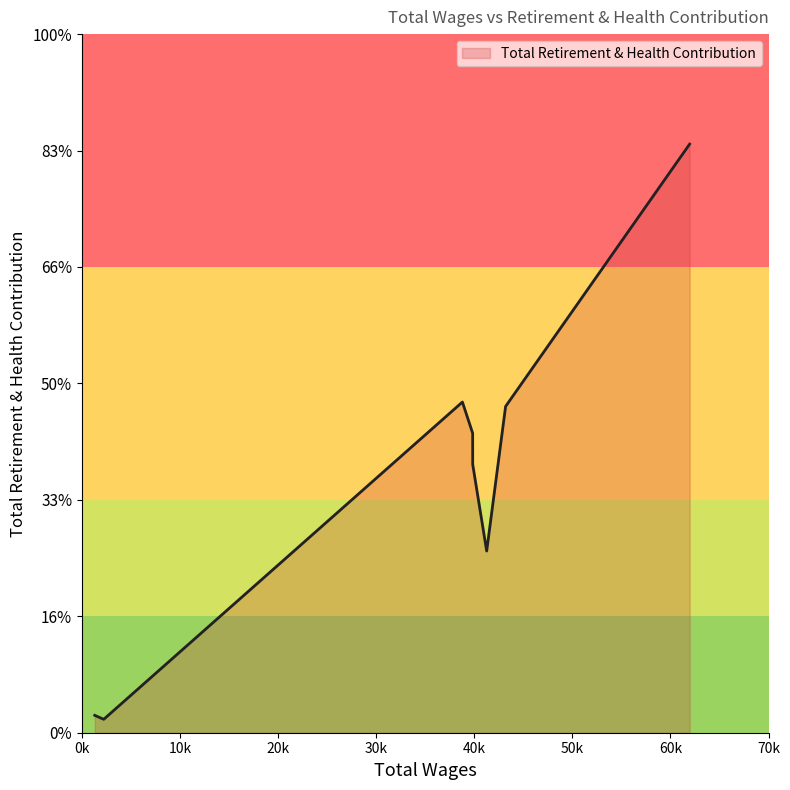

Does the chart display data point markers on the line(s)?

No